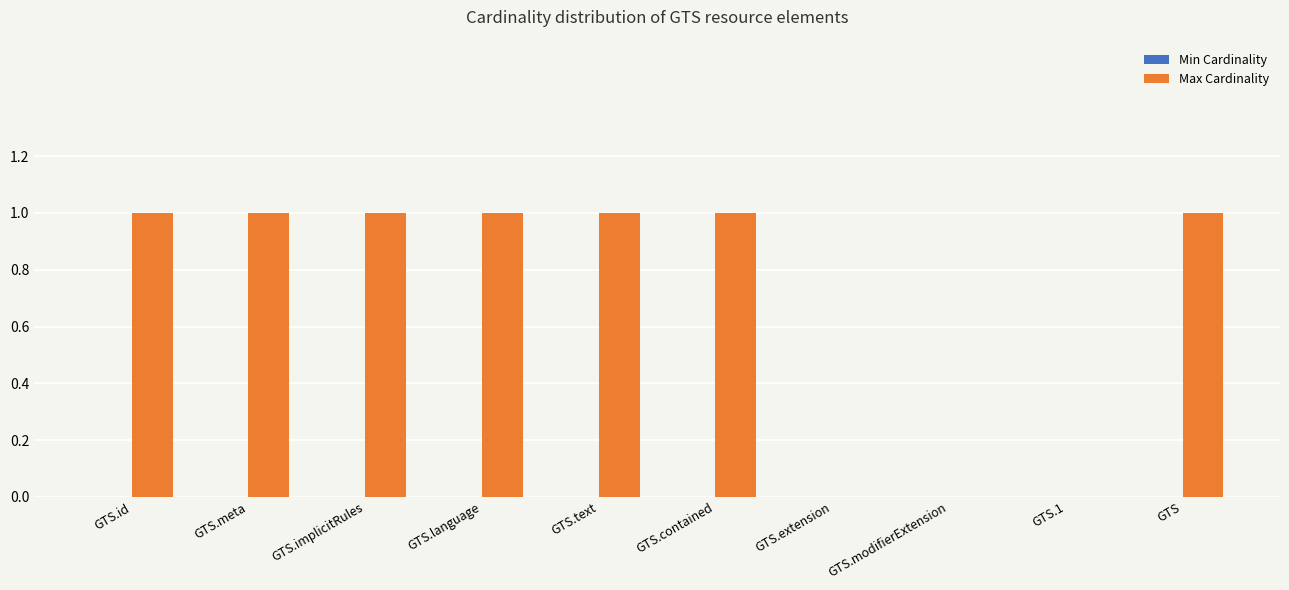

What is the ratio of the value at GTS.contained to the value at GTS.meta?

1.0